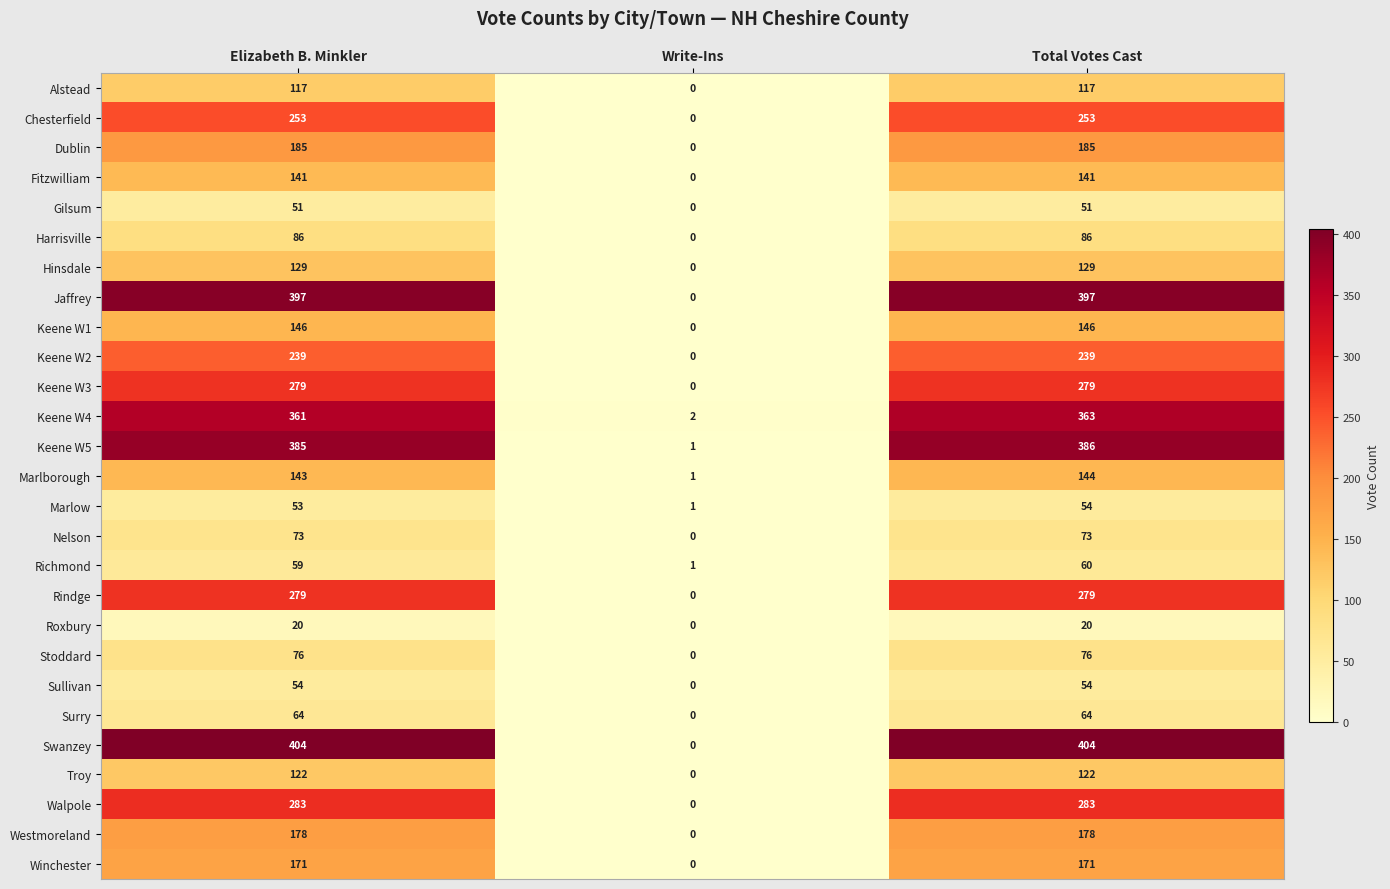

The value of Dublin at Write-Ins is 0. True or false?

True